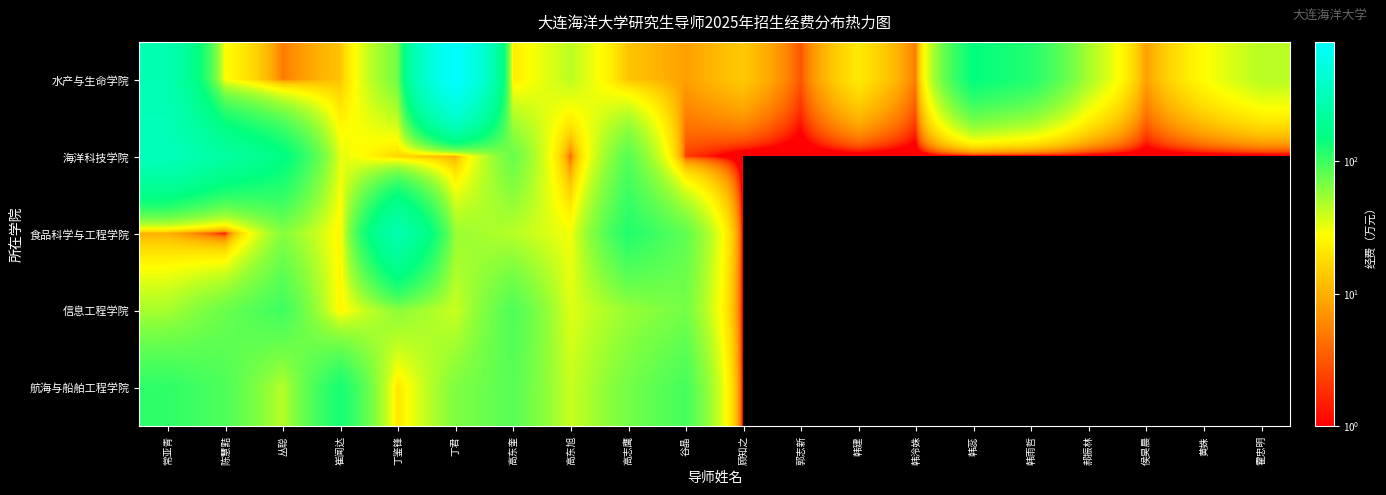

At 侯昊晨, list the series in order from smallest to largest.

海洋科技学院, 食品科学与工程学院, 信息工程学院, 航海与船舶工程学院, 水产与生命学院